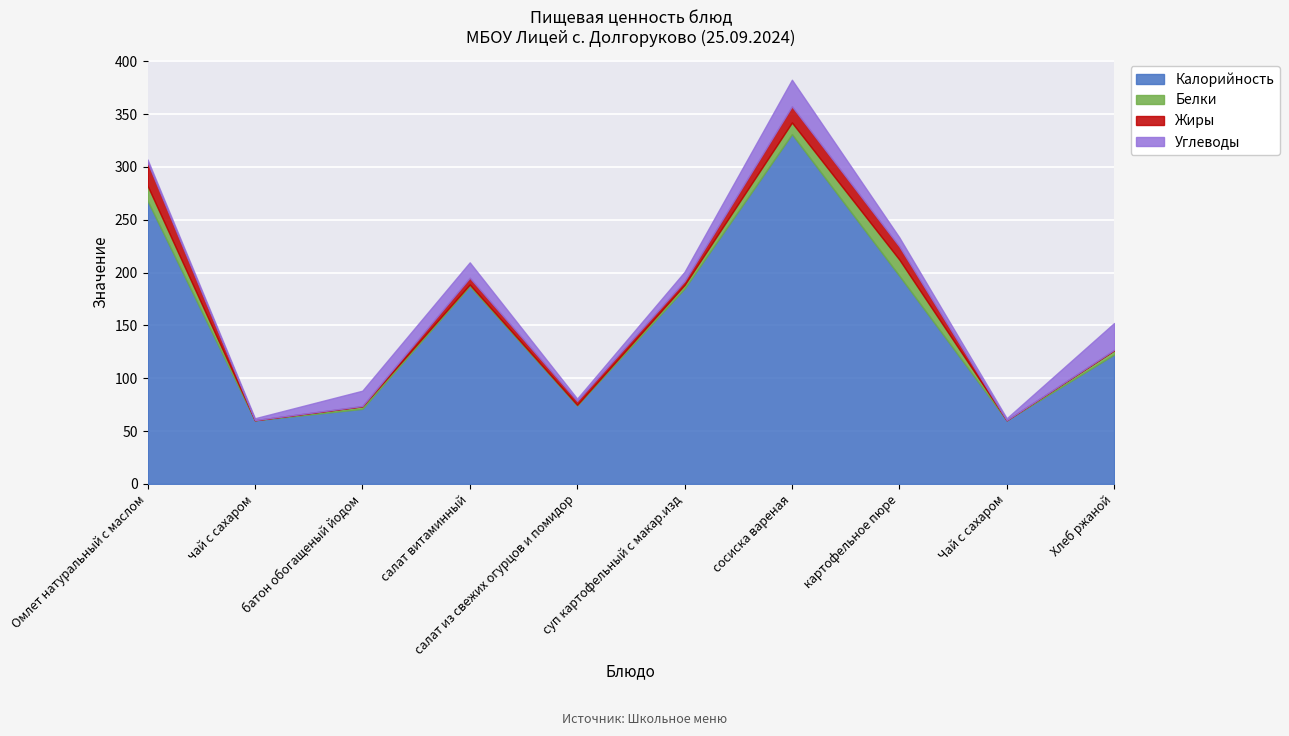

Which series ends up on top after the final intersection of Жиры and Белки?

Белки